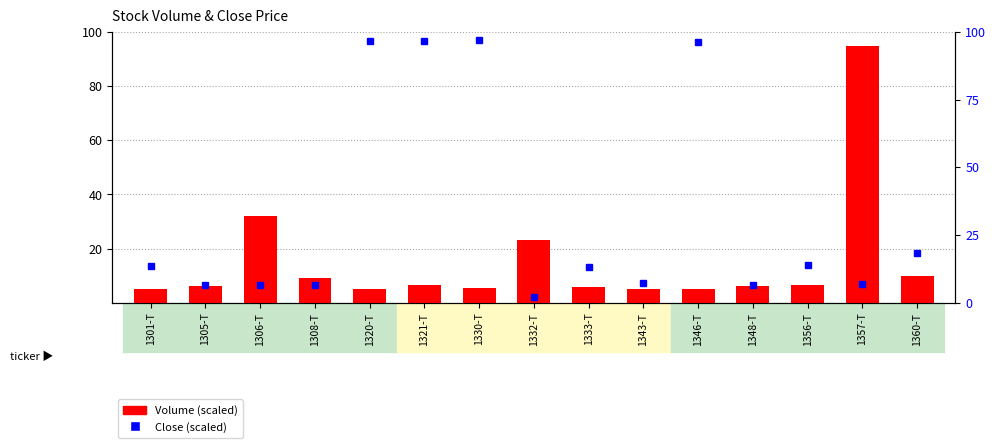

What is the value of the Volume (scaled) bar at the 10th from the left?

5.2